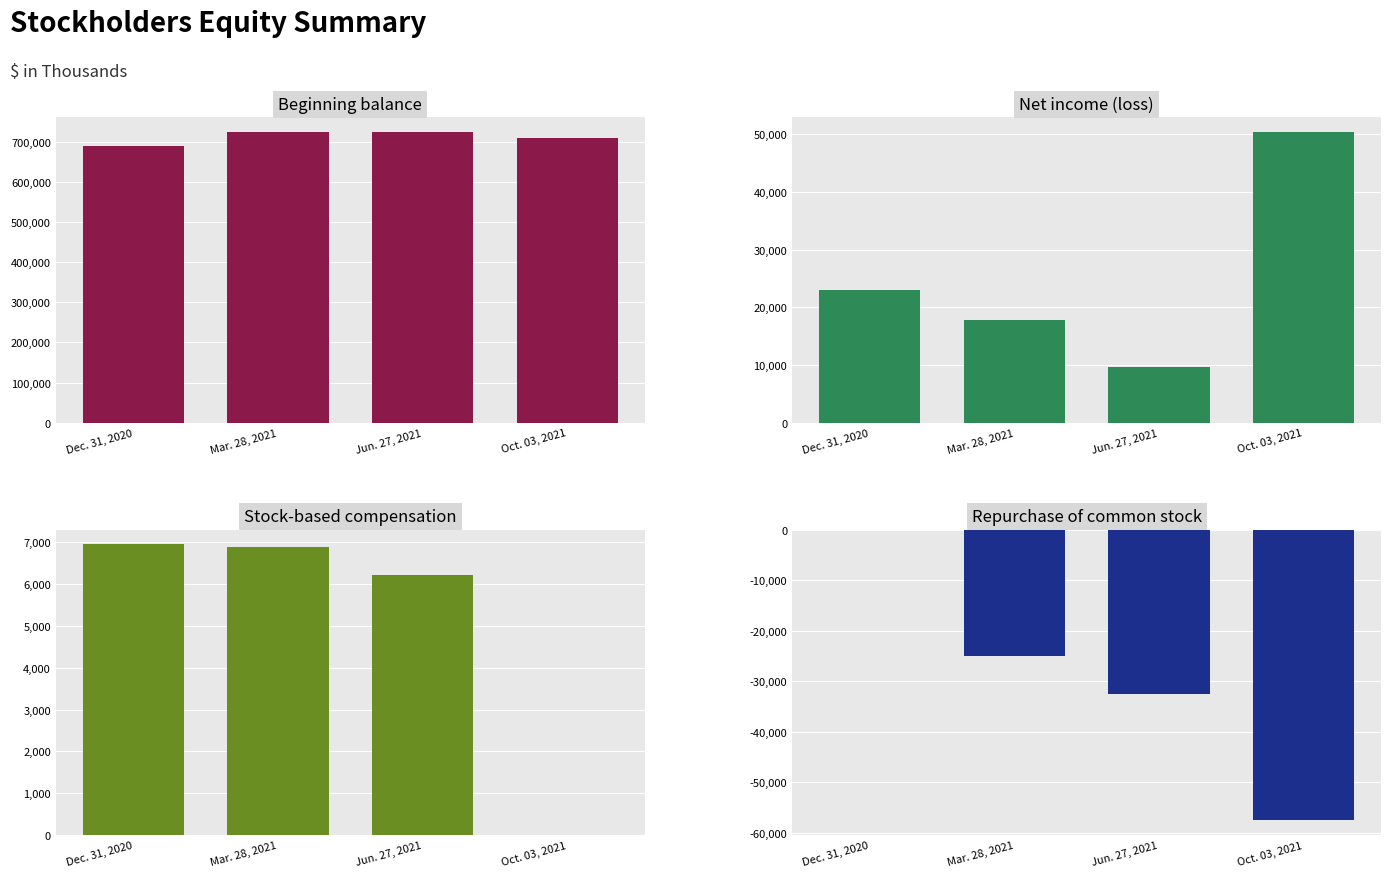

Reading left to right, what are all the values shown in this chart?

Beginning balance: Dec. 31, 2020=689384	Mar. 28, 2021=724423	Jun. 27, 2021=723000	Oct. 03, 2021=708856
Net income (loss): Dec. 31, 2020=22960	Mar. 28, 2021=17834	Jun. 27, 2021=9584	Oct. 03, 2021=50378
Stock-based compensation: Dec. 31, 2020=6960	Mar. 28, 2021=6902	Jun. 27, 2021=6210	Oct. 03, 2021=0
Repurchase of common stock: Dec. 31, 2020=0	Mar. 28, 2021=-24999	Jun. 27, 2021=-32467	Oct. 03, 2021=-57500